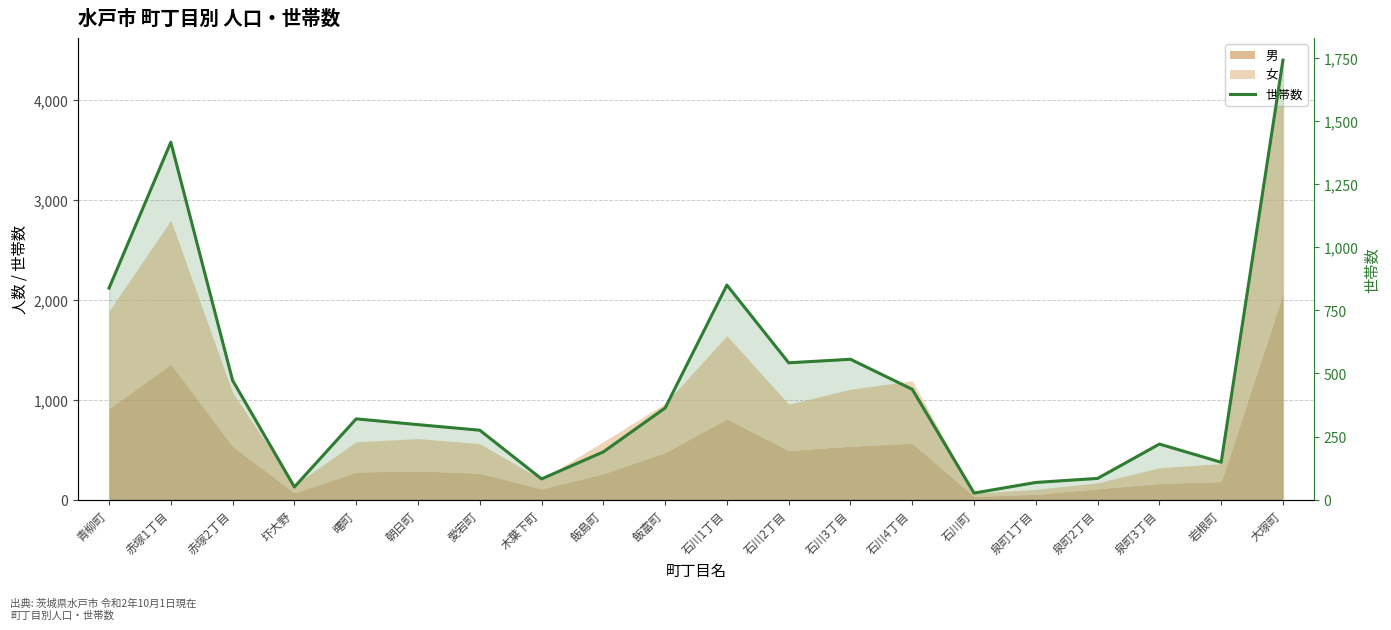

What is the smallest value displayed?

26